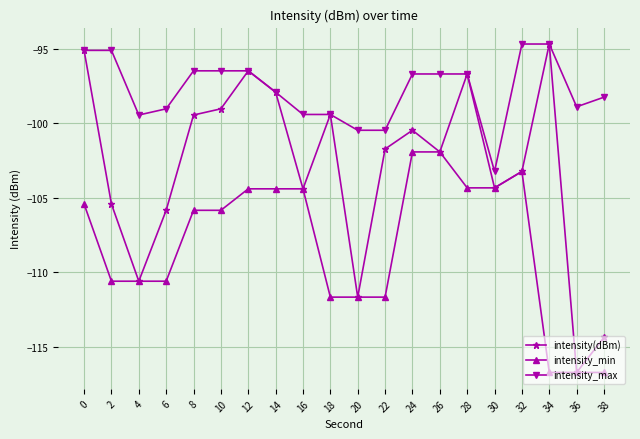

In intensity(dBm), how many points are lower than both neighbors (excluding endpoints)?

6